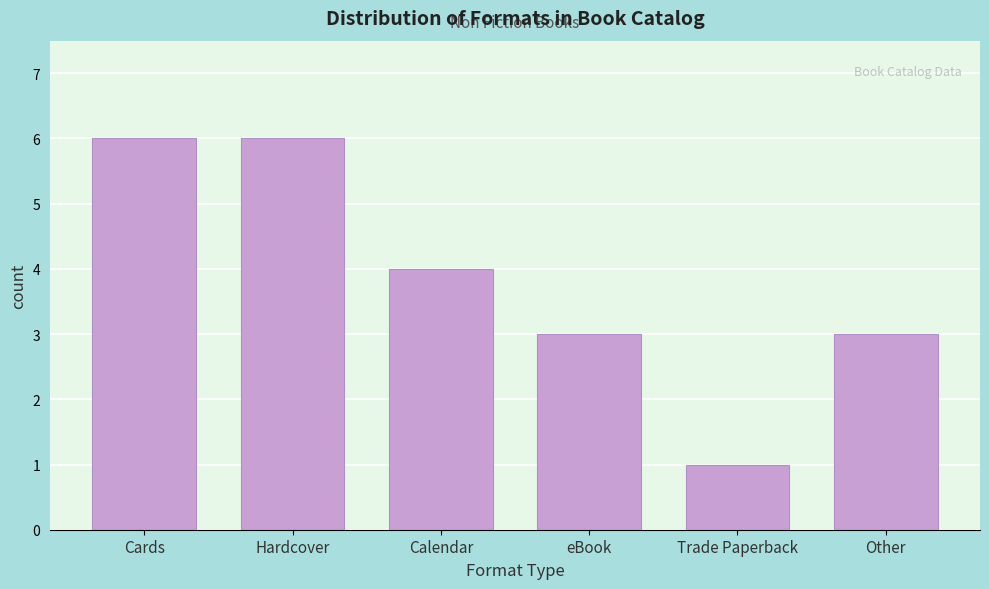

Reading left to right, transcribe all the data shown in this chart.

6	6	4	3	1	3